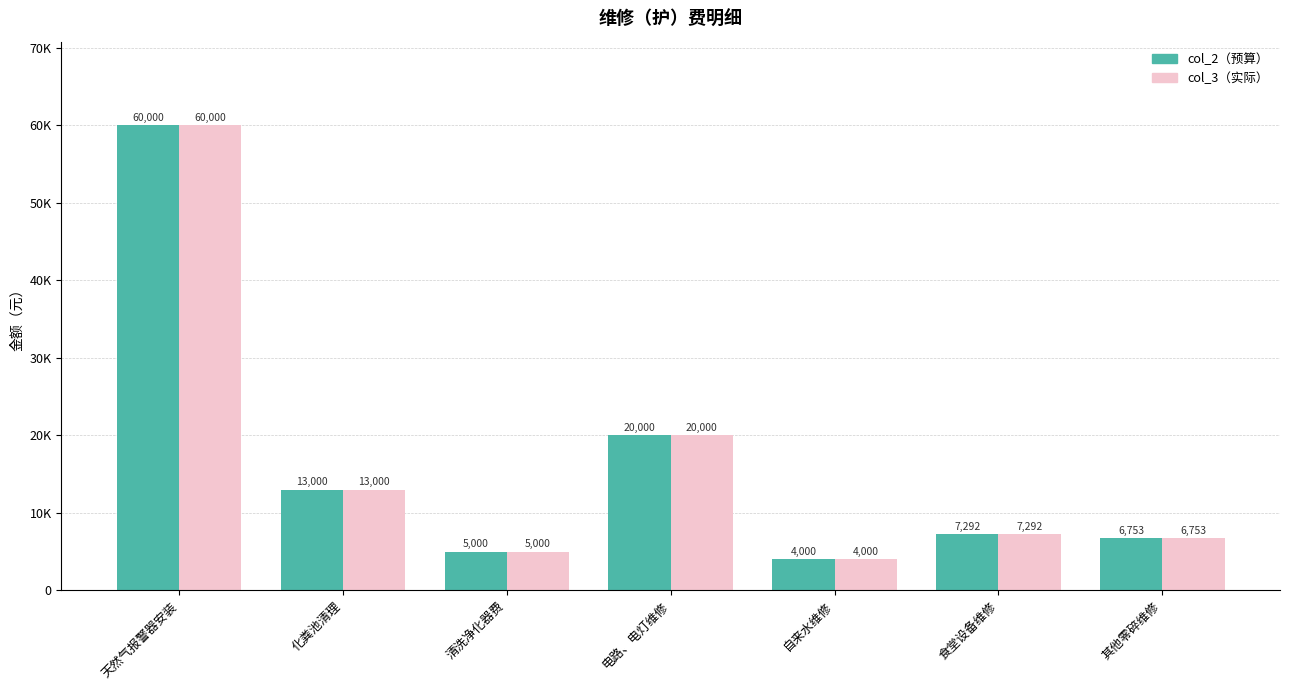

Does the chart contain stacked bars?

No